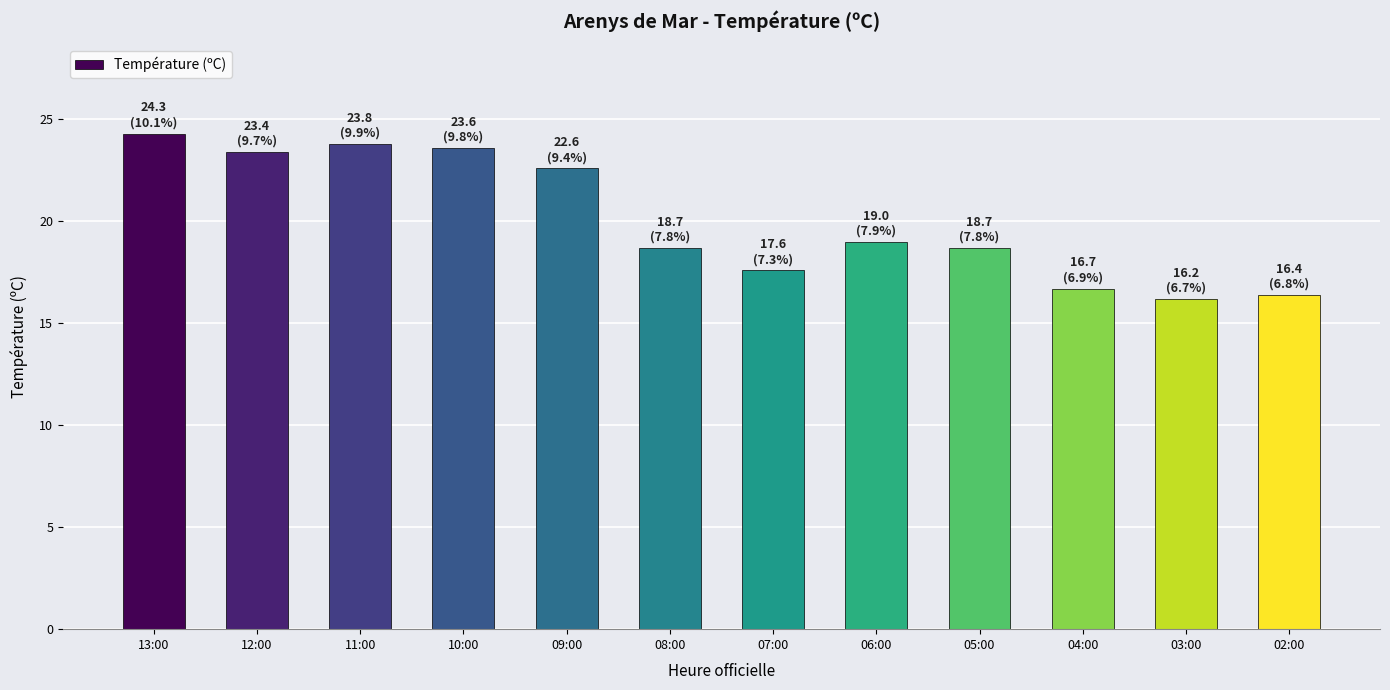

What is the maximum value shown in the chart?

24.3